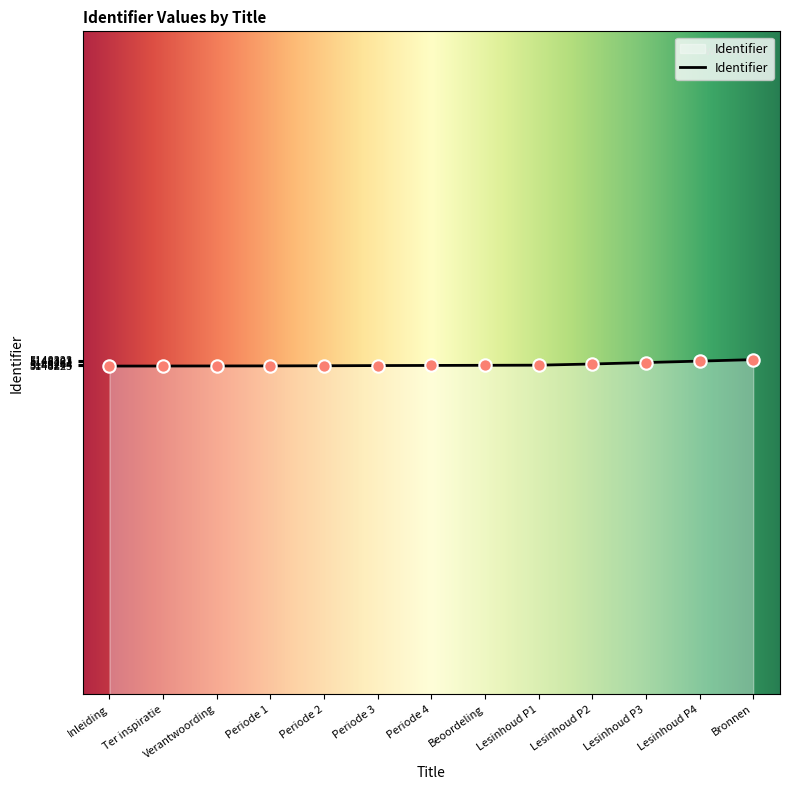

What is the change in value from Verantwoording to Periode 1?

+1